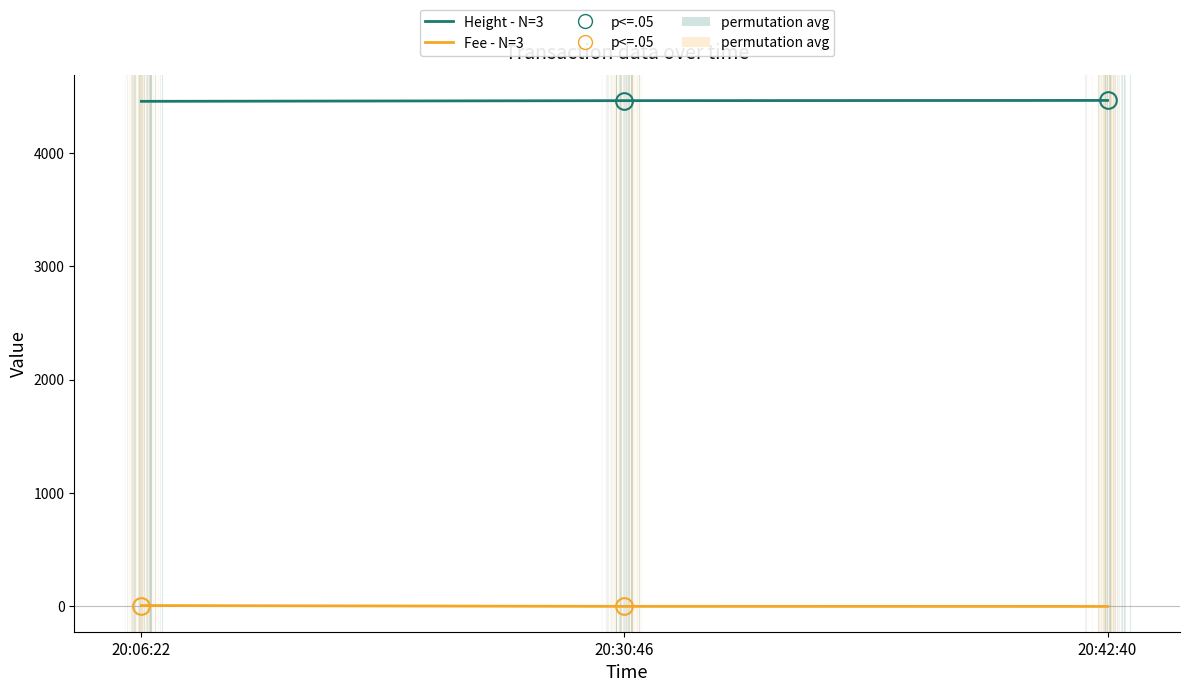

Count the number of data series in this chart.

2